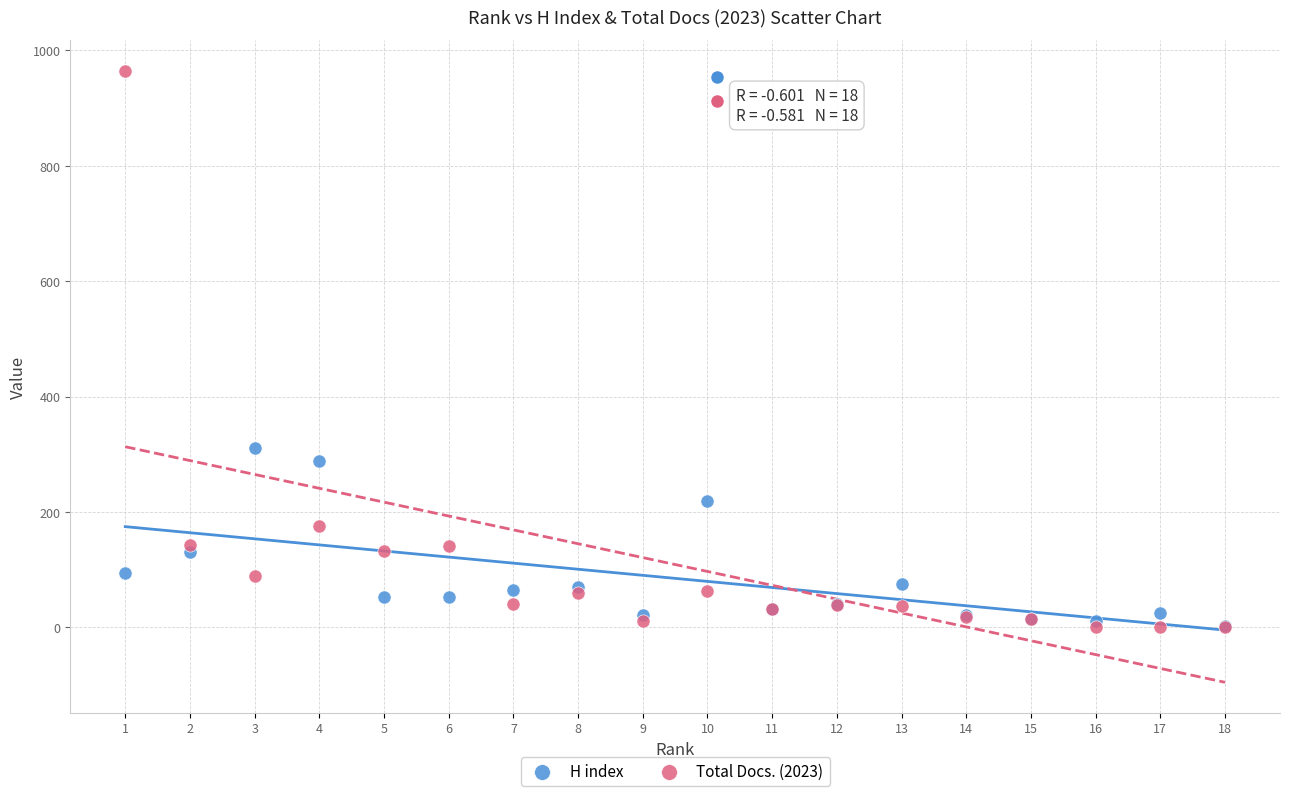

Which series reaches the maximum Y coordinate?

Total Docs. (2023)